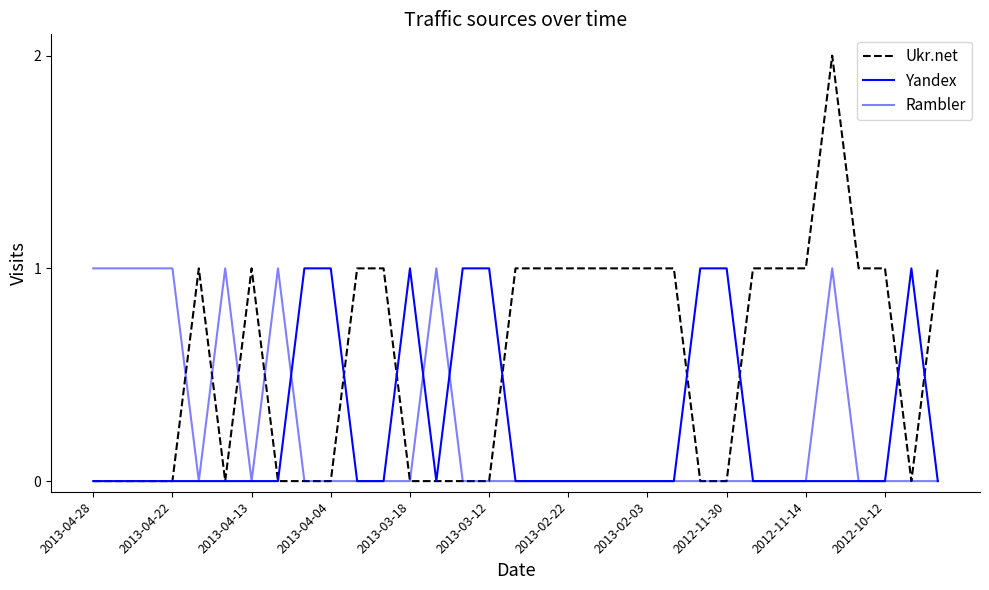

Is this an area chart (filled region under the line)?

No